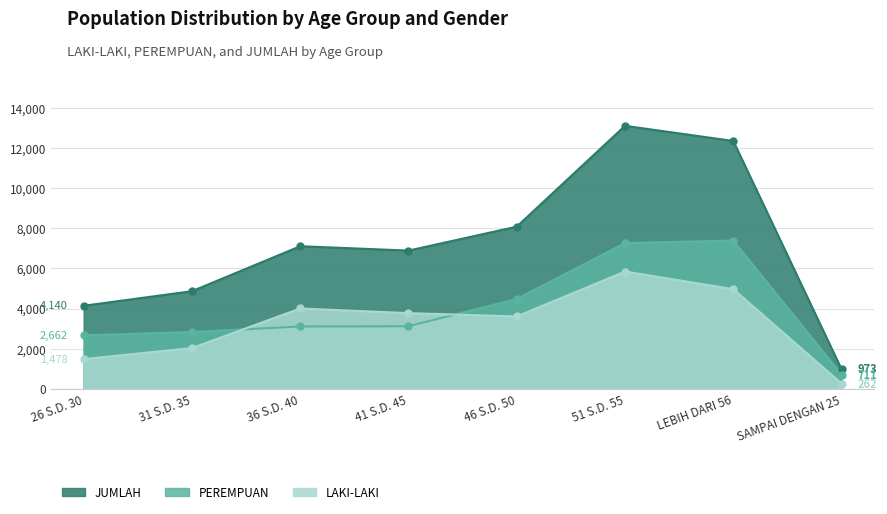

Which series has the largest total across all categories?

JUMLAH